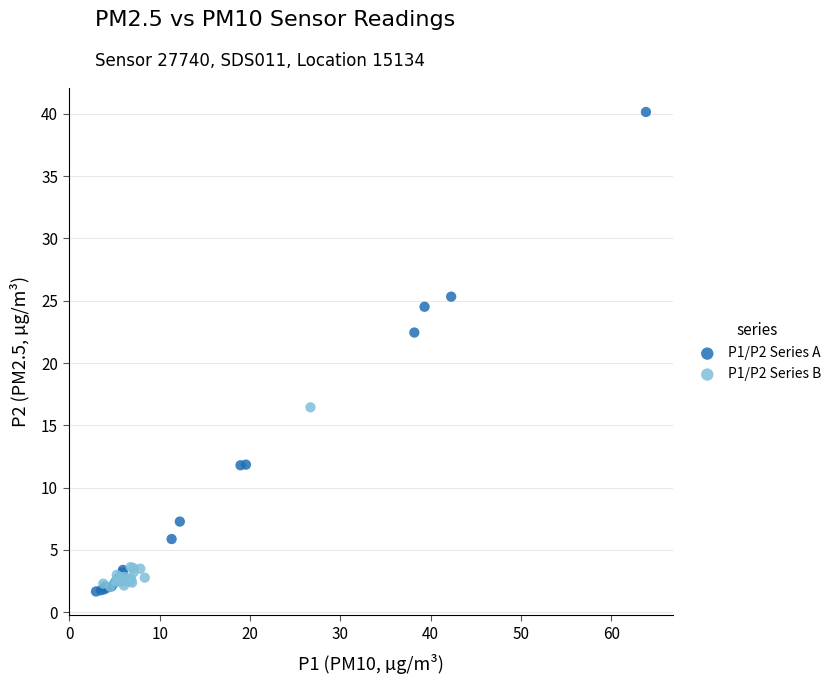

Which series contains the highest Y value?

P1/P2 Series A